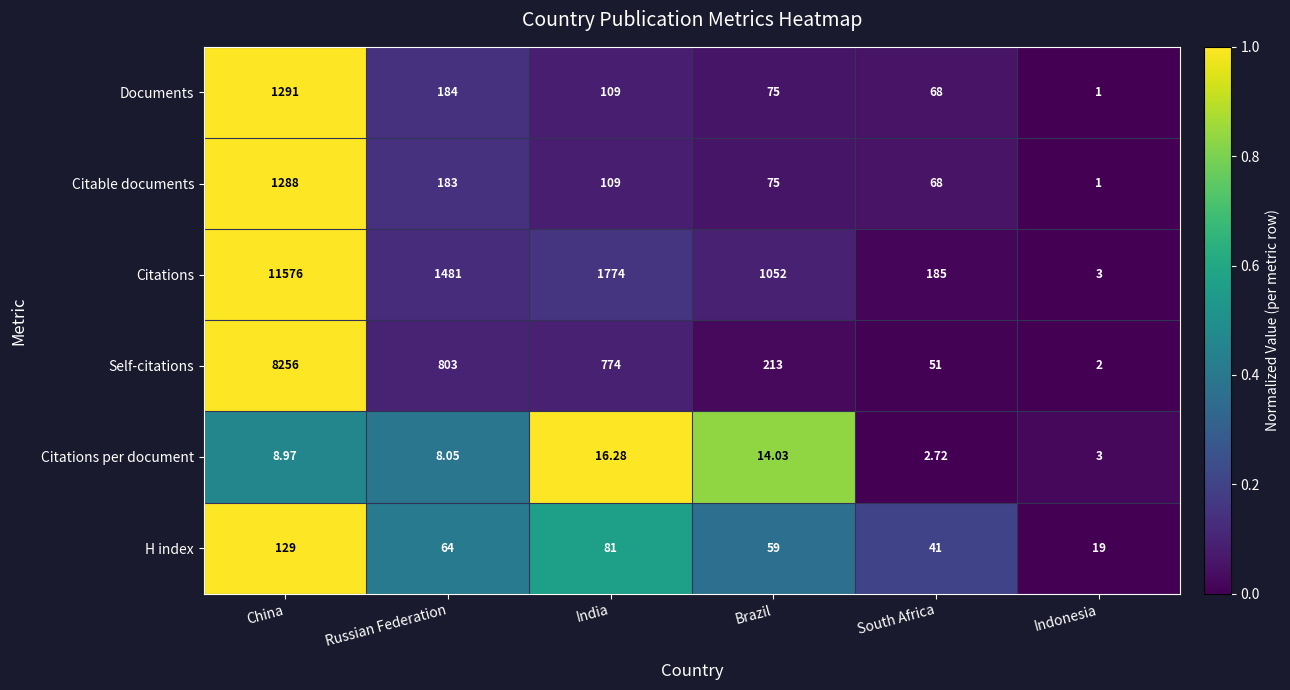

List the series in order of their peak value, lowest first.

Citations per document, H index, Citable documents, Documents, Self-citations, Citations